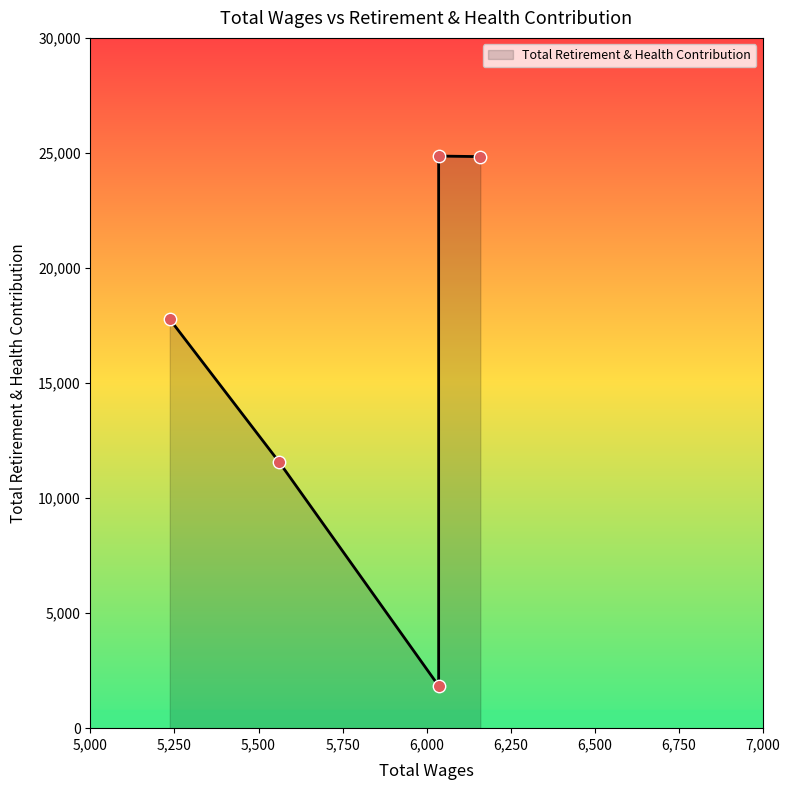

Approximately how many times larger is the value at 6036.0 compared to 5236.0?

1.4